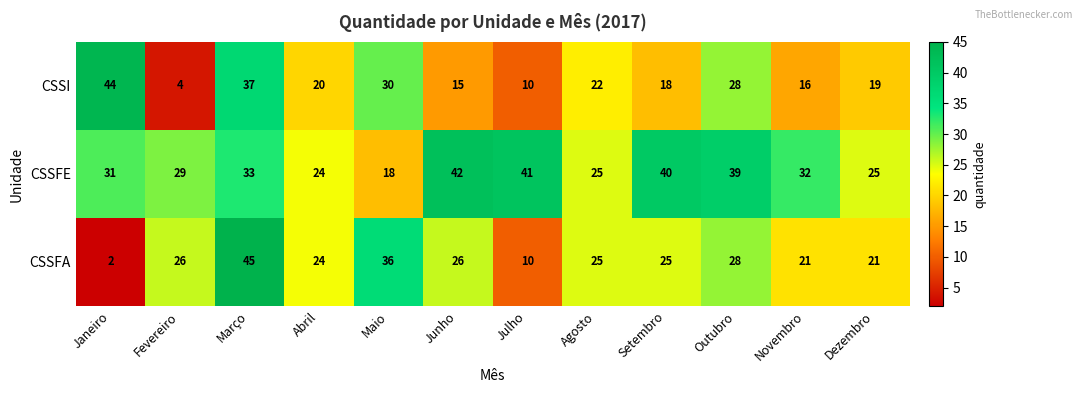

Which series has the largest range (max minus min)?

CSSFA